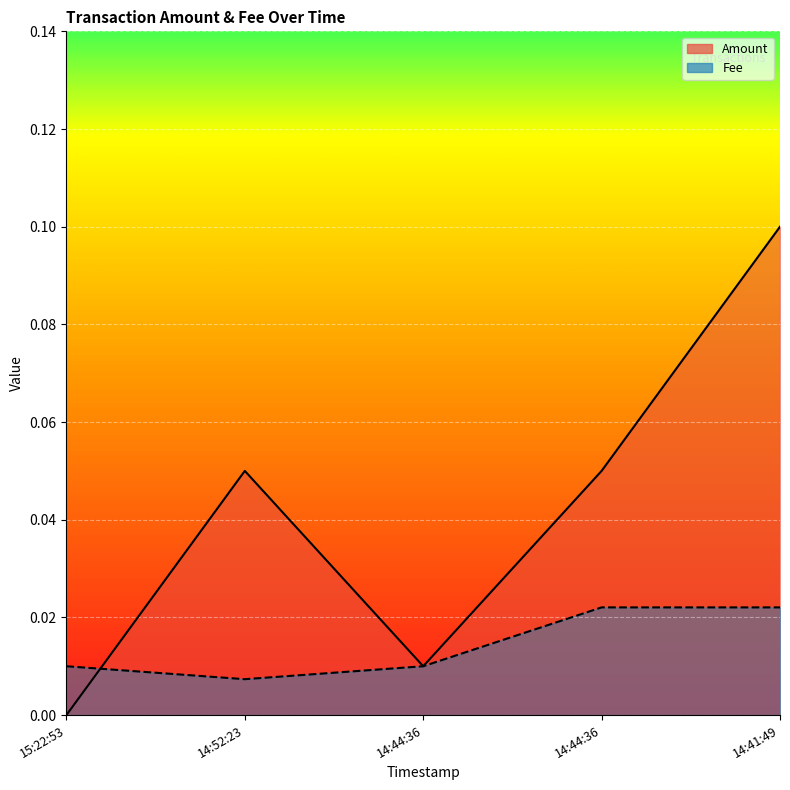

What are all the series names shown in the legend?

Amount, Fee